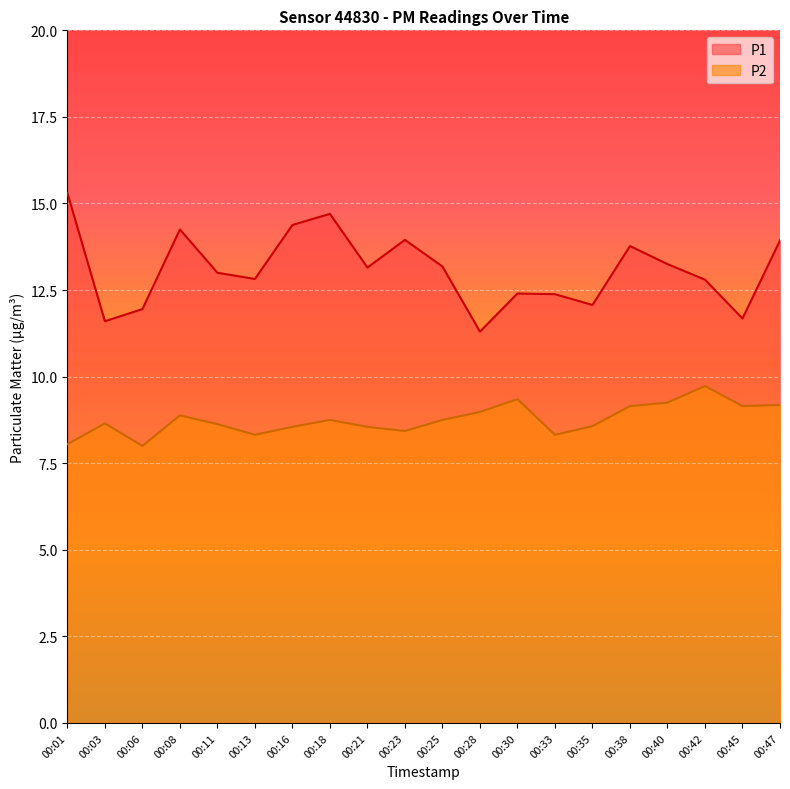

Is it true that P2 equals 9.2 at 00:45?

True